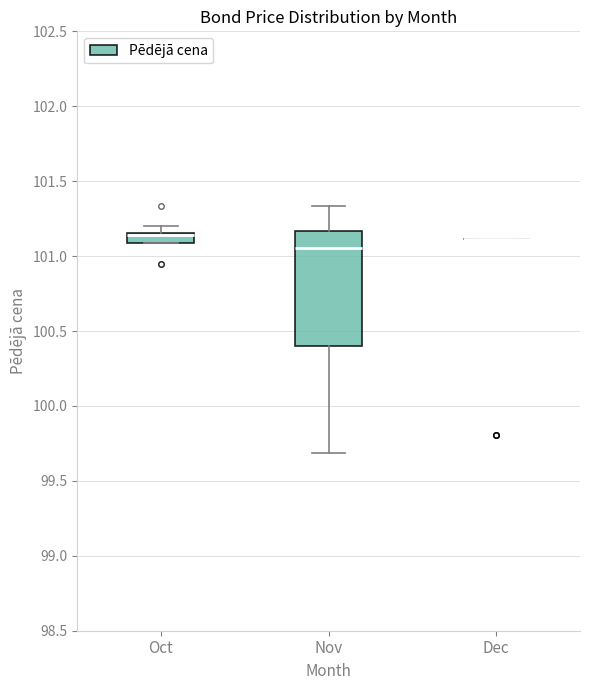

Which box is the tallest, from its lower edge to its upper edge?

Nov